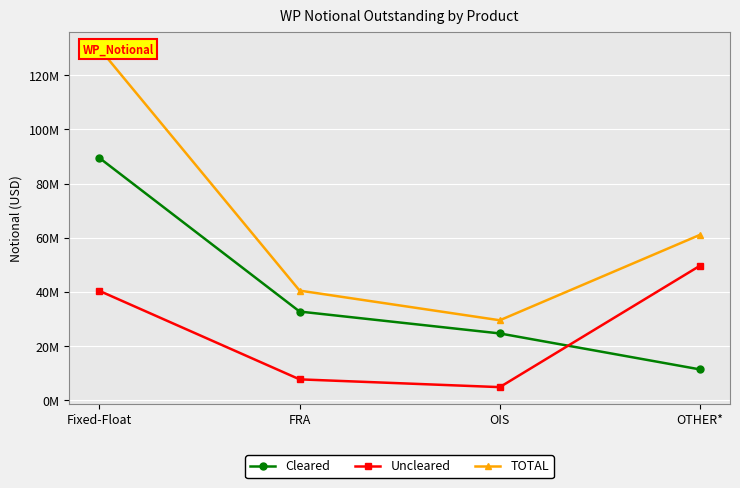

How many lines are shown in the chart?

3